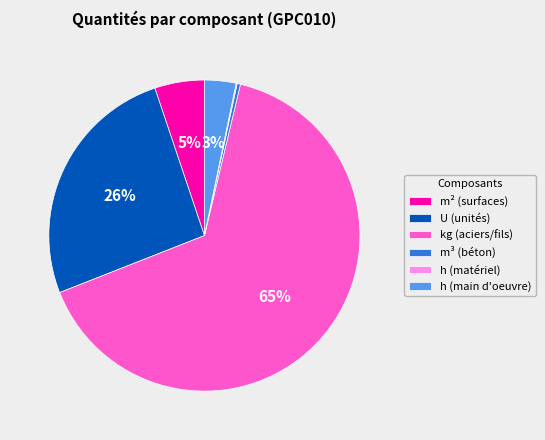

To the nearest percent, what is the average slice percentage?

17%